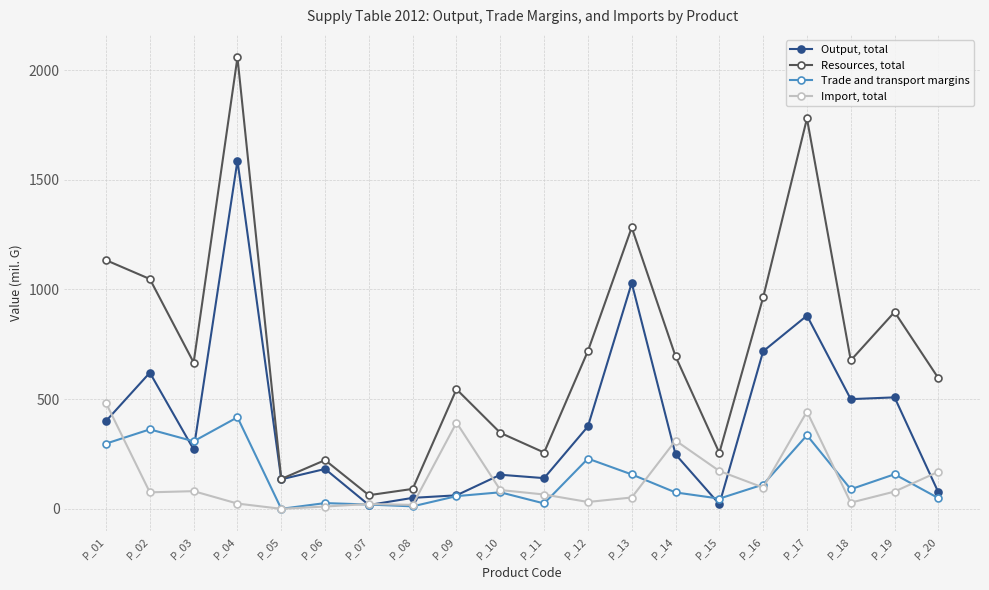

Where is the first local maximum for Resources, total?

P_04